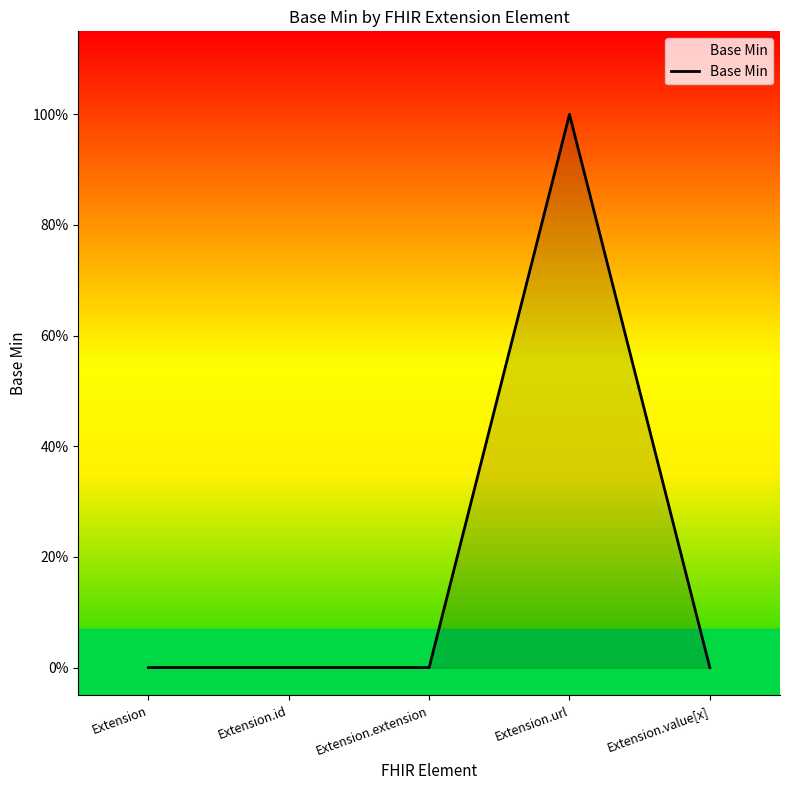

The value at Extension.extension is -1. True or false?

False